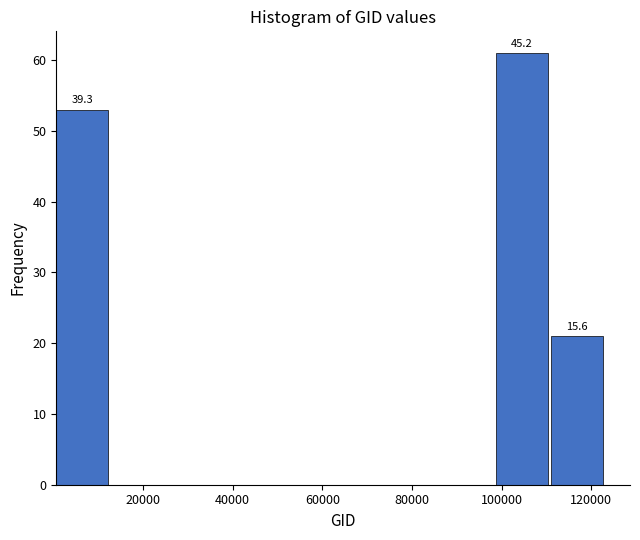

Which range on the x-axis has the tallest bar?

98000 to 110000